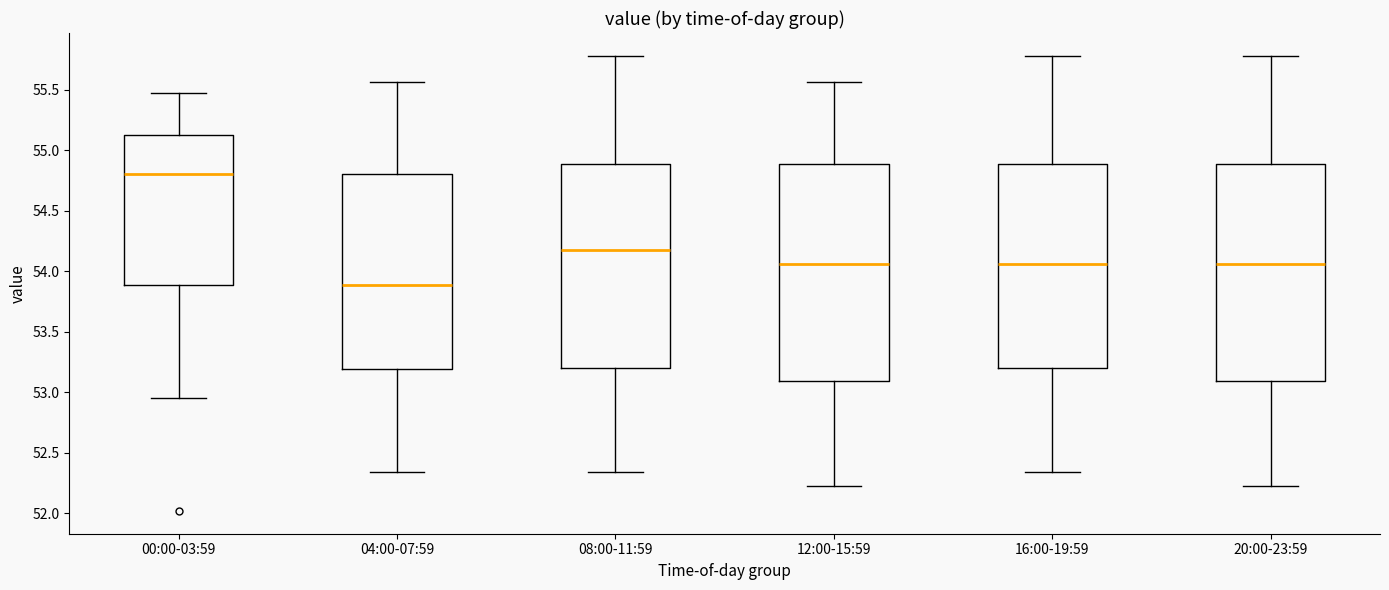

Reading left to right, read every box against the y-axis: the position of its median line, the range the box covers, and the ends of its whiskers. The values are not printed on the chart, so give them approximately, as read against the axis.

00:00-03:59: median 54.80, box 53.90 to 55.15, whiskers 52.95 to 55.45
04:00-07:59: median 53.90, box 53.20 to 54.80, whiskers 52.35 to 55.55
08:00-11:59: median 54.20, box 53.20 to 54.90, whiskers 52.35 to 55.80
12:00-15:59: median 54.05, box 53.10 to 54.90, whiskers 52.25 to 55.55
16:00-19:59: median 54.05, box 53.20 to 54.90, whiskers 52.35 to 55.80
20:00-23:59: median 54.05, box 53.10 to 54.90, whiskers 52.25 to 55.80